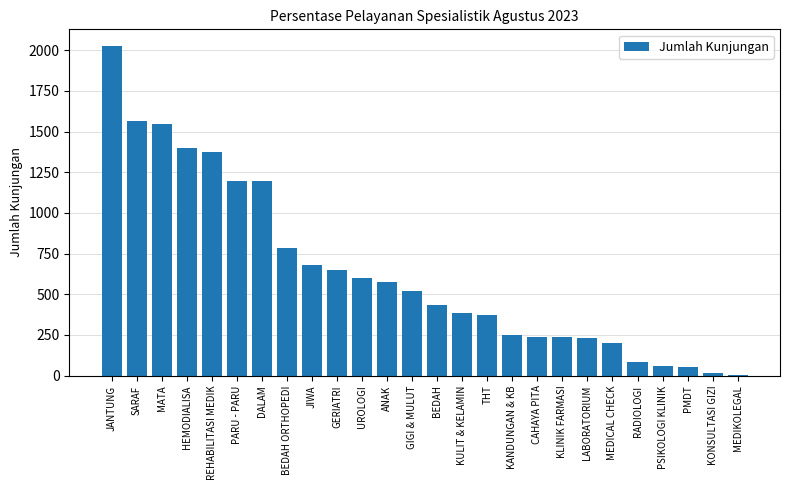

Are the bars grouped side by side (vs. stacked)?

No